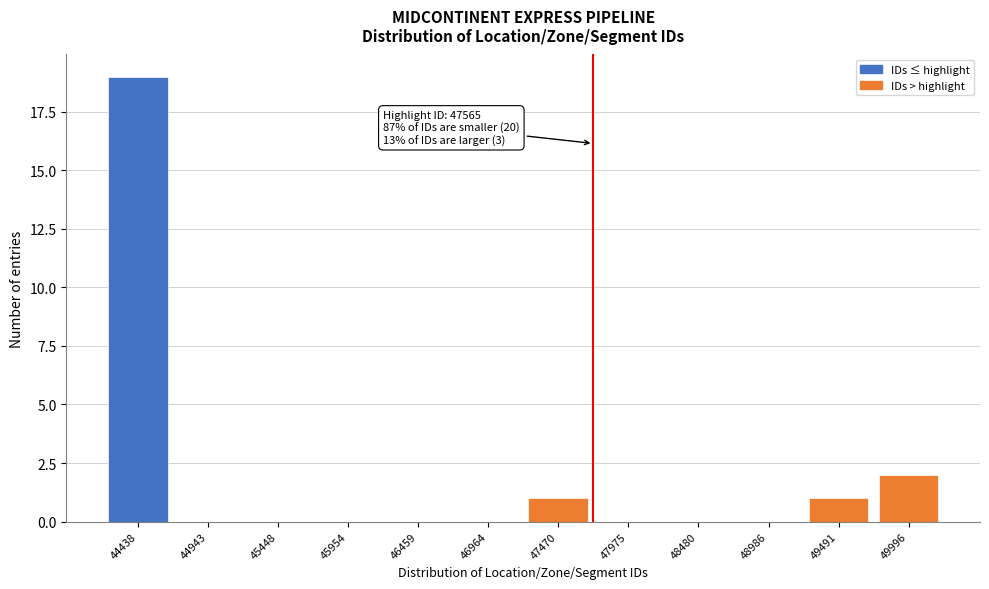

Reading left to right, what are all the values shown in this chart?

44438=19	44943=0	45448=0	45954=0	46459=0	46964=0	47470=1	47975=0	48480=0	48986=0	49491=1	49996=2